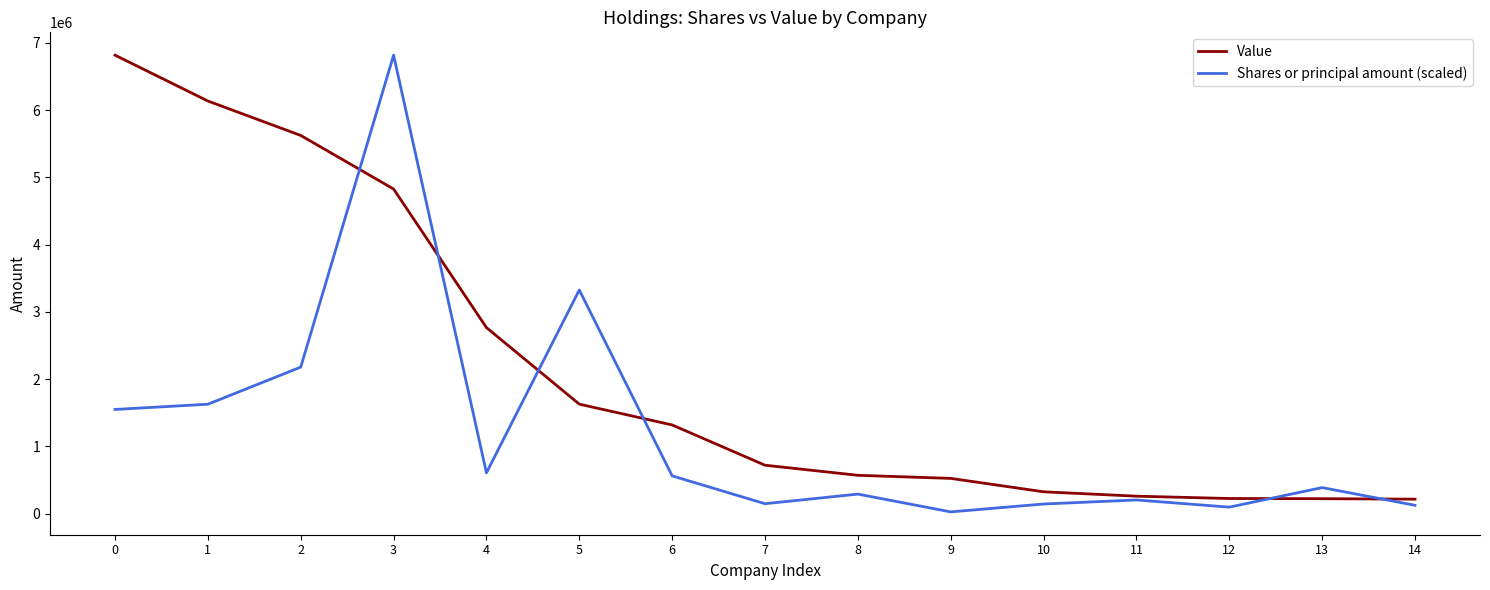

Rank the series by their average value, from highest to lowest.

Value, Shares or principal amount (scaled)